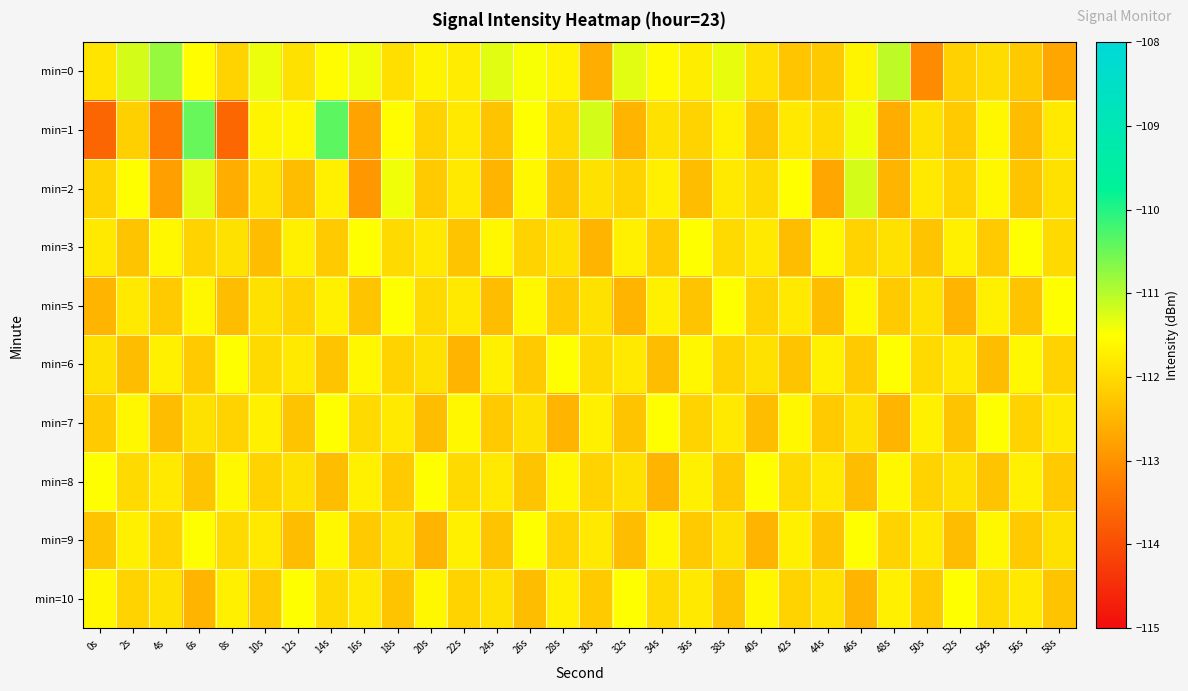

What is the minimum value shown in the chart?

-113.6